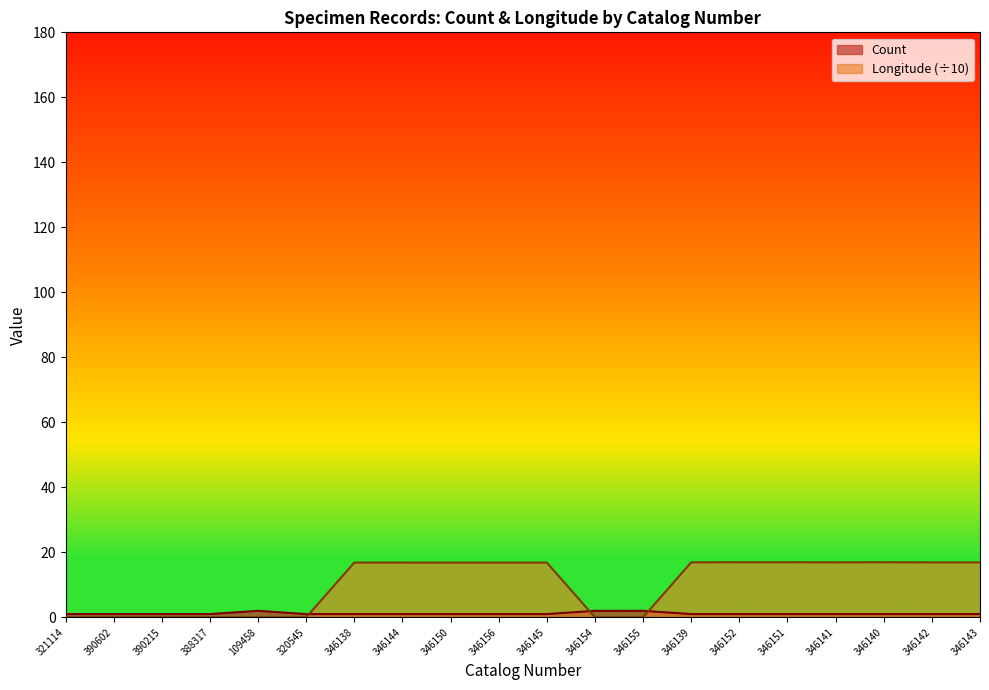

How many distinct data groups are displayed?

2